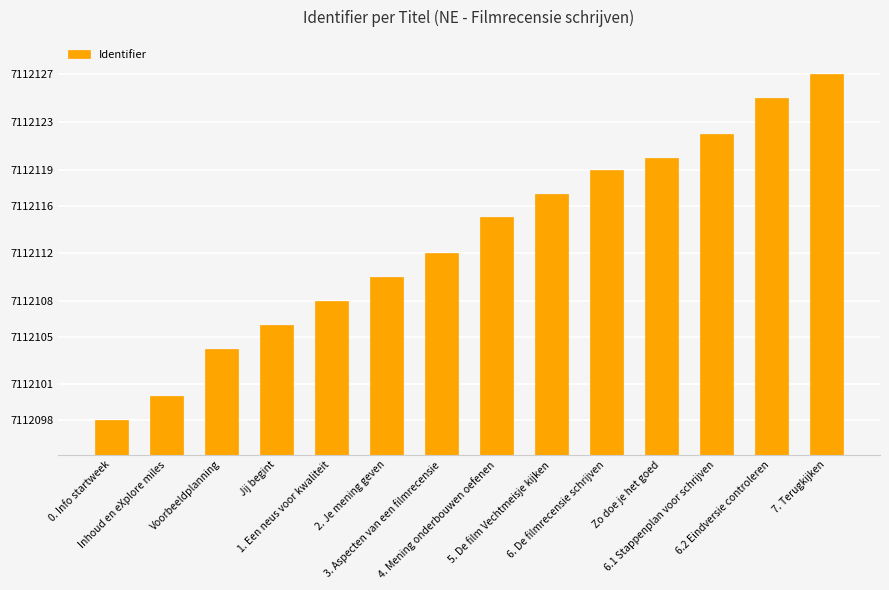

What position from the left is Voorbeeldplanning?

3